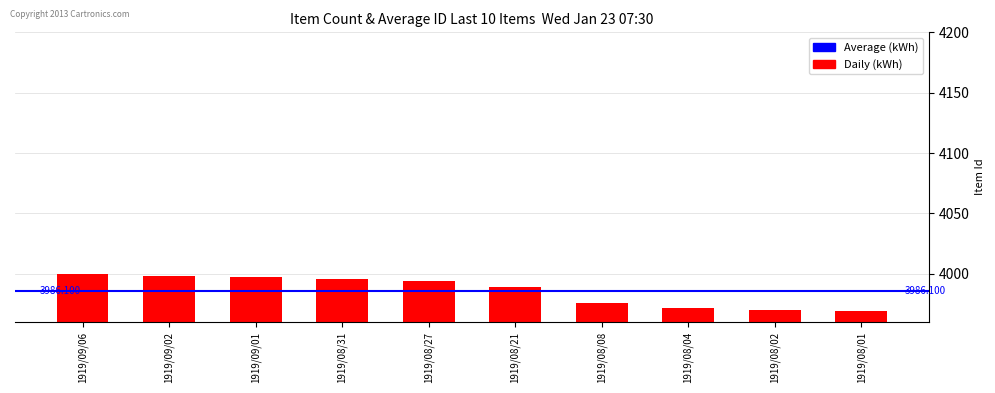

Reading right to left, transcribe all the data shown in this chart.

3969	3970	3972	3976	3989	3994	3996	3997	3998	4000